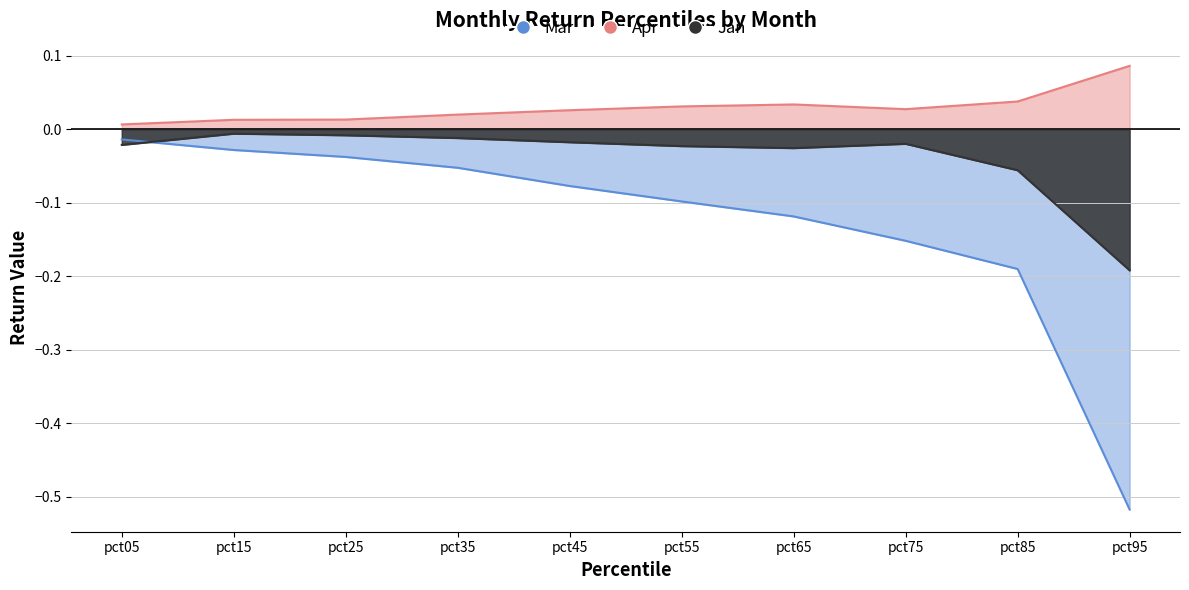

Between which two adjacent categories do Mar and Jan first intersect?

pct05 and pct15